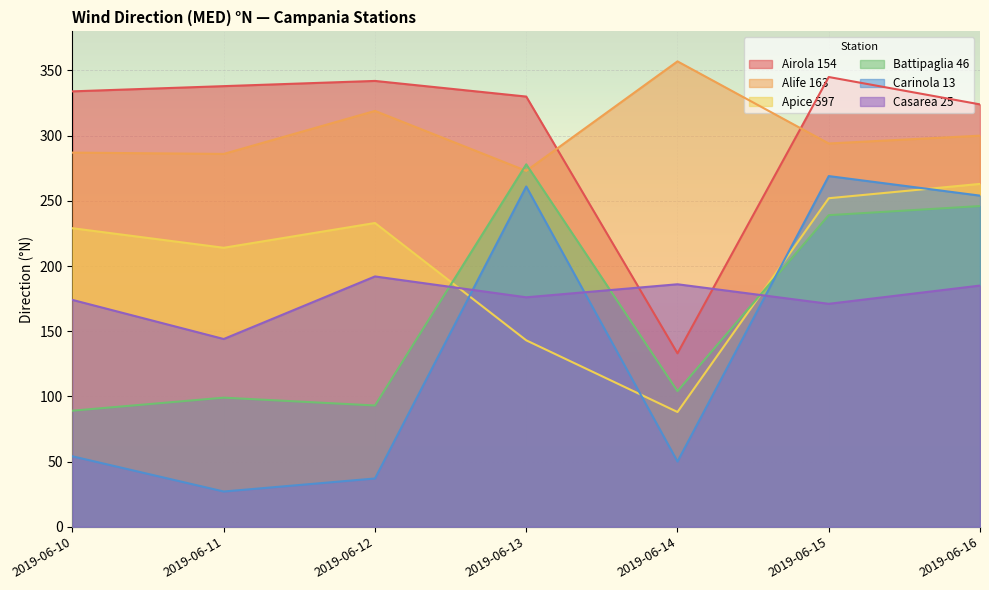

Rank the series at 2019-06-14 from lowest to highest value.

Carinola 13, Apice 597, Battipaglia 46, Airola 154, Casarea 25, Alife 163